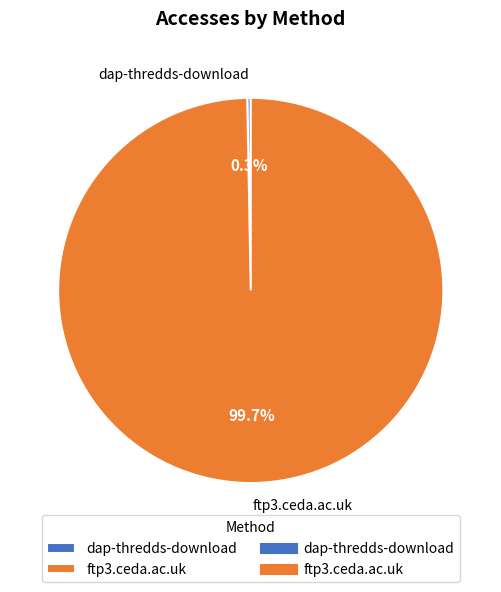

Rank the categories by value from highest to lowest.

ftp3.ceda.ac.uk, dap-thredds-download